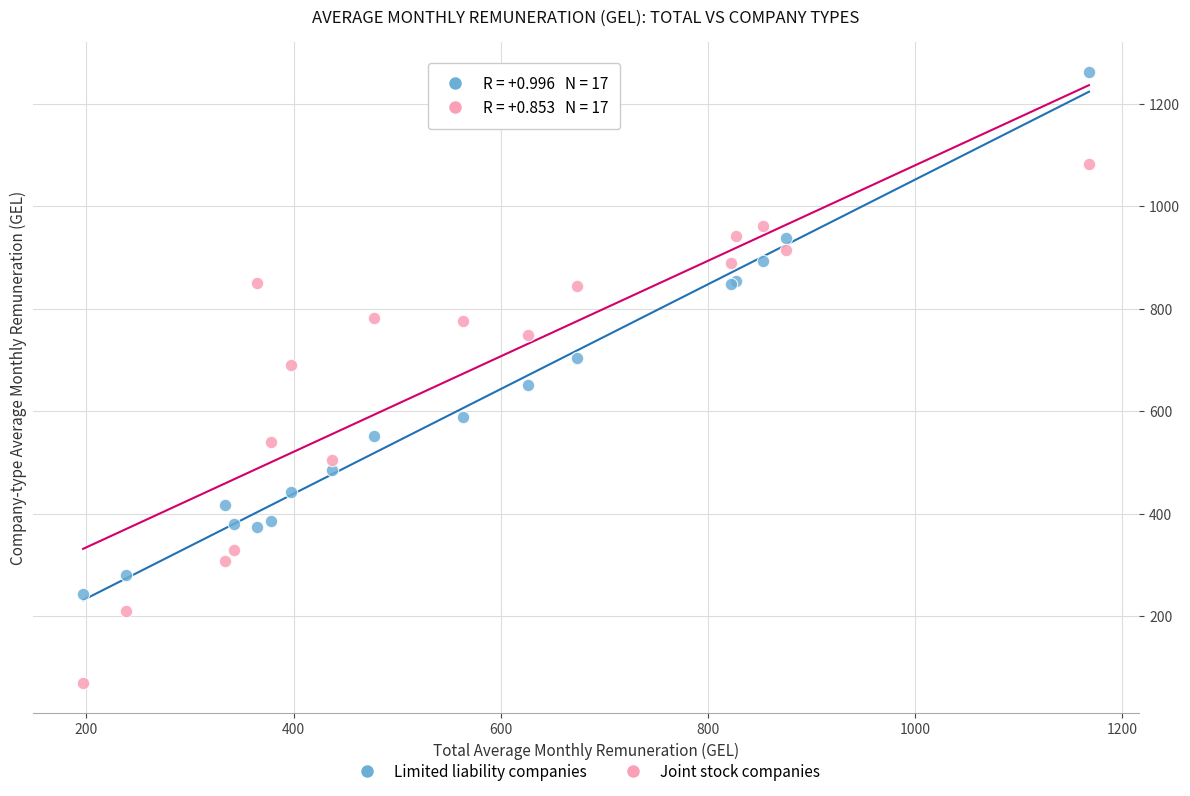

Which series reaches the maximum Y coordinate?

Limited liability companies